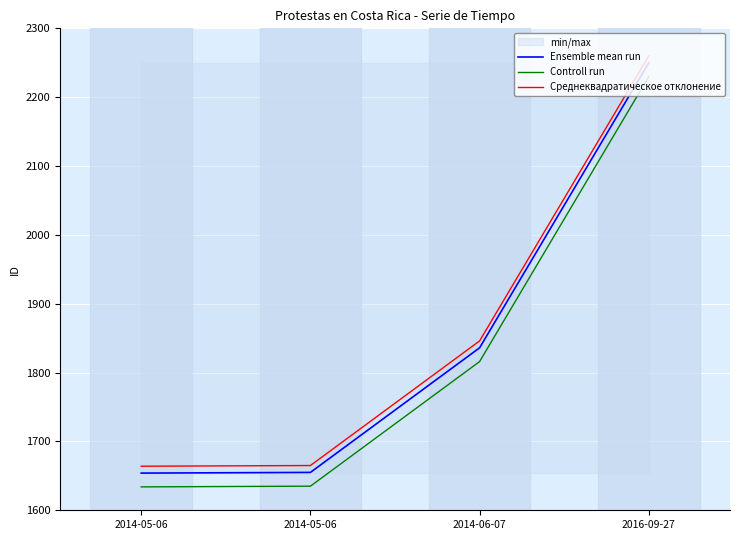

True or false: Среднеквадратическое отклонение and Ensemble mean run intersect in this chart.

False